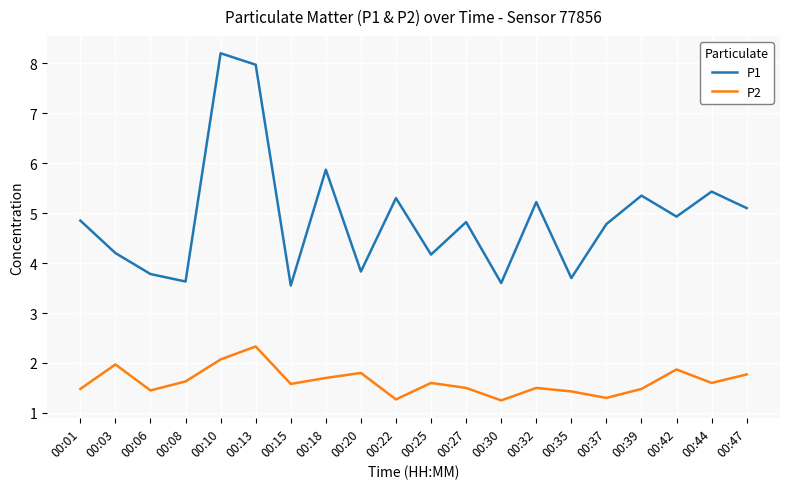

Where does the P1 series first go above 4?

00:01